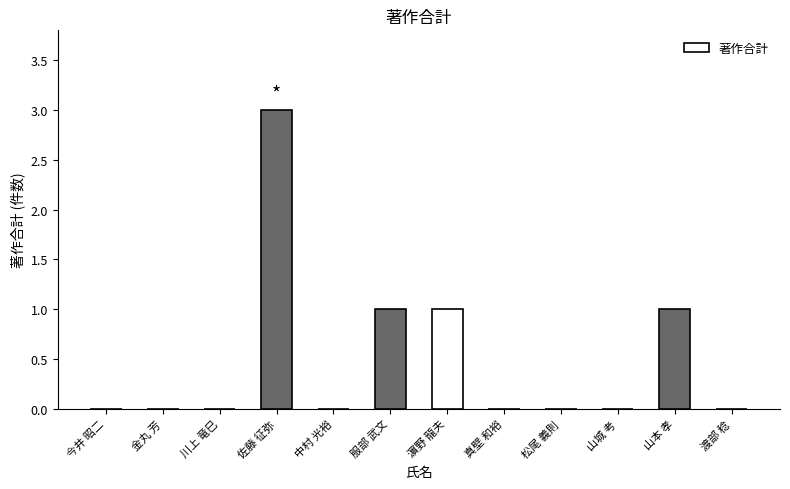

Reading left to right, list all the values displayed in this chart.

0	0	0	3	0	1	1	0	0	0	1	0